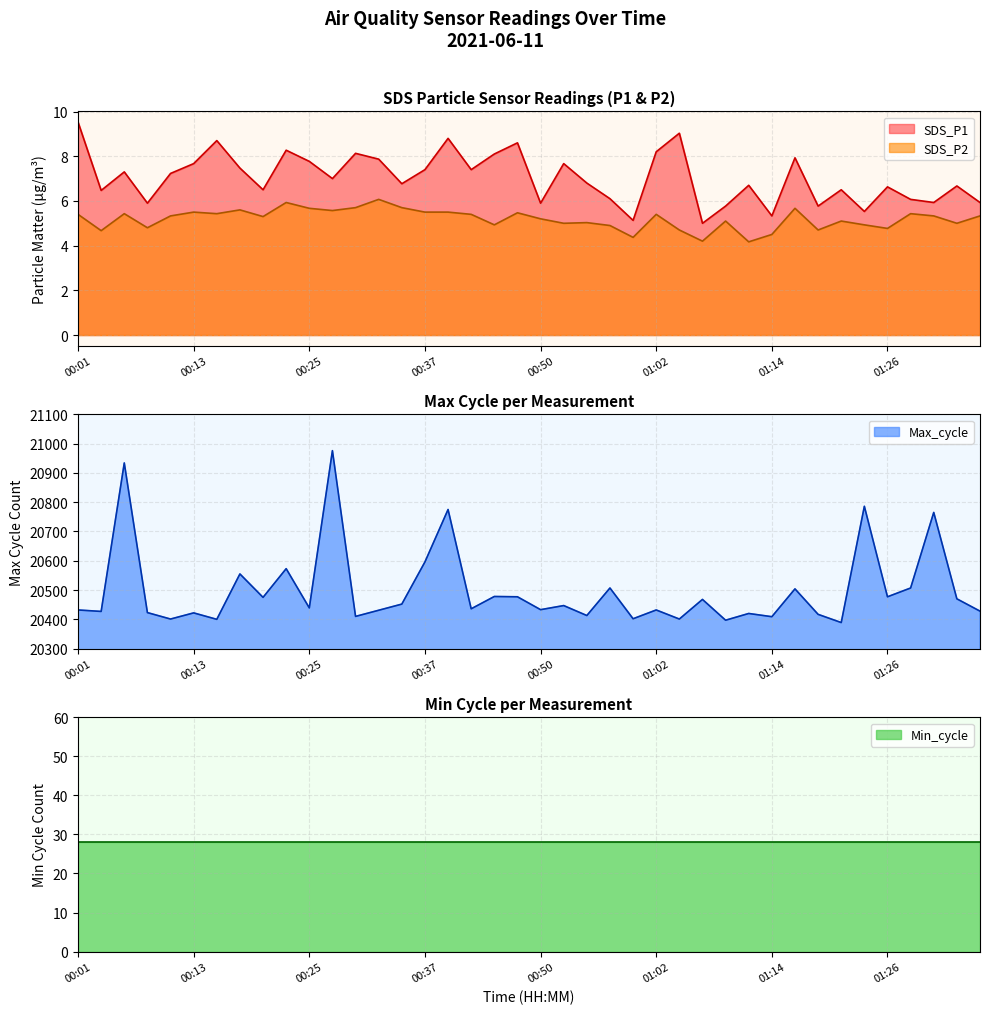

What is the value of the SDS_P2 point at the 24th from the left?

4.9